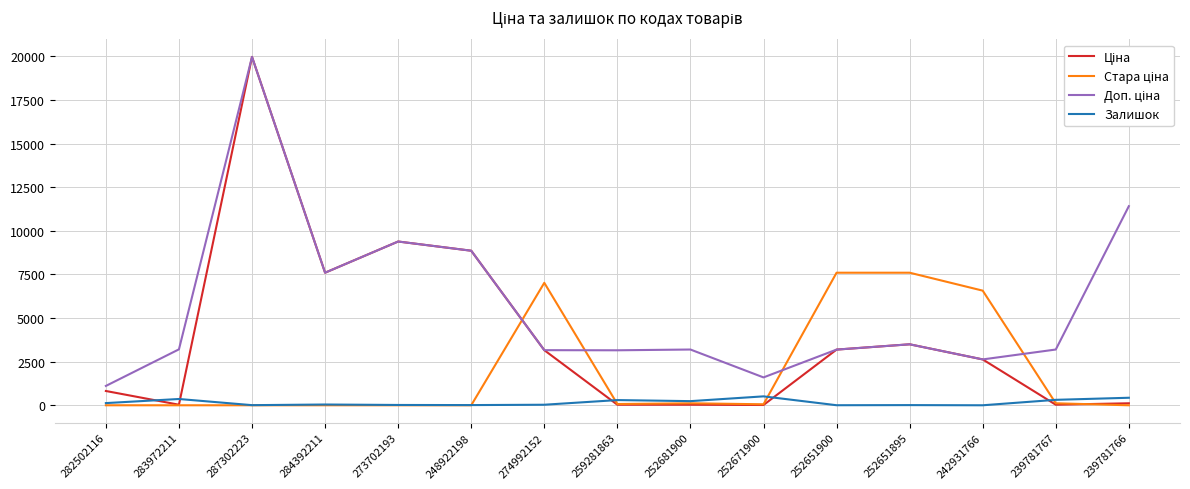

At which category is the sum across all series the highest?

287302223